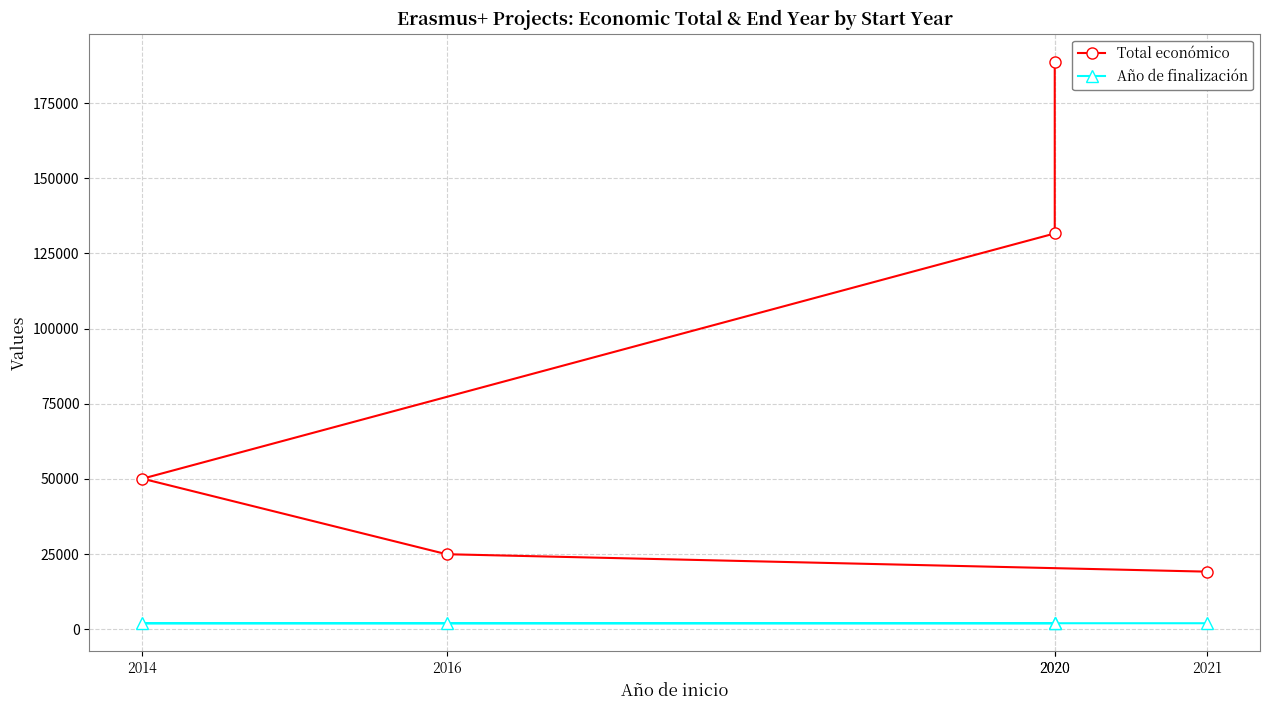

Is it true that Total económico equals 50102 at 2014?

True